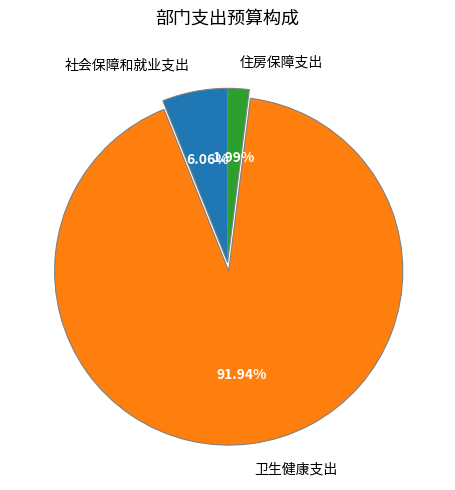

The 卫生健康支出 slice represents 92% of the pie. True or false?

True